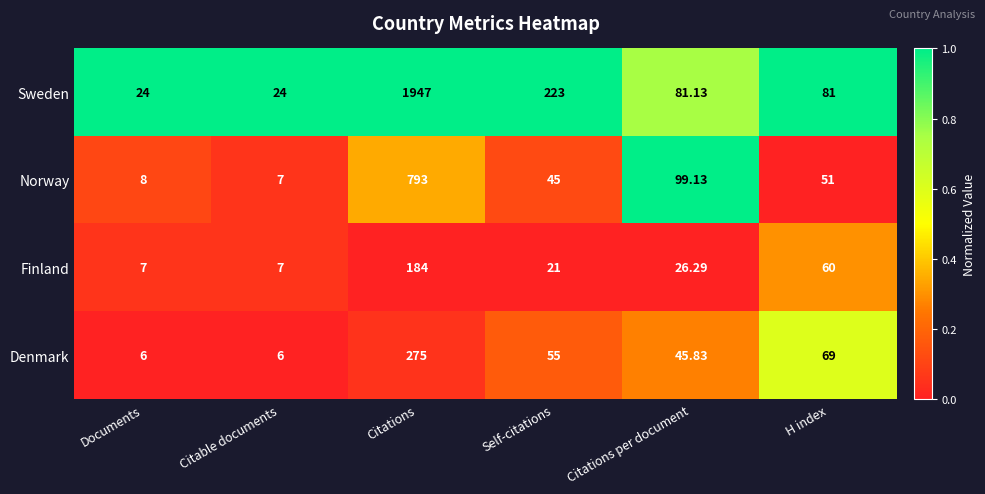

Where does the Sweden series first go above 81?

Citations